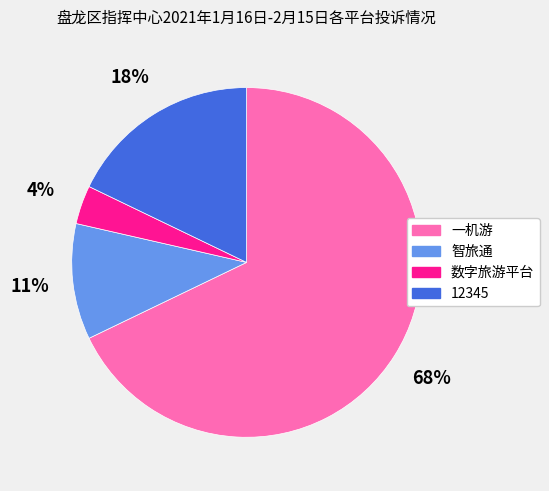

To the nearest percent, what is the combined percentage of 数字旅游平台 and 一机游?

71%